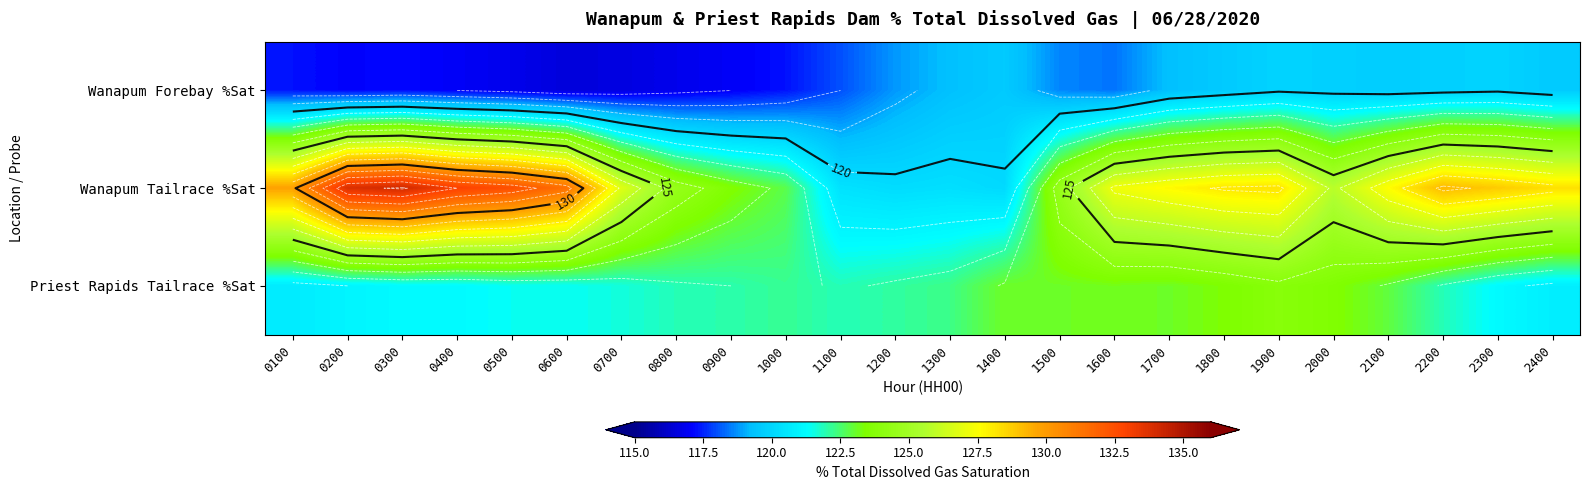

List the series in order of their overall mean, highest first.

Wanapum Tailrace %Sat, Priest Rapids Tailrace %Sat, Wanapum Forebay %Sat